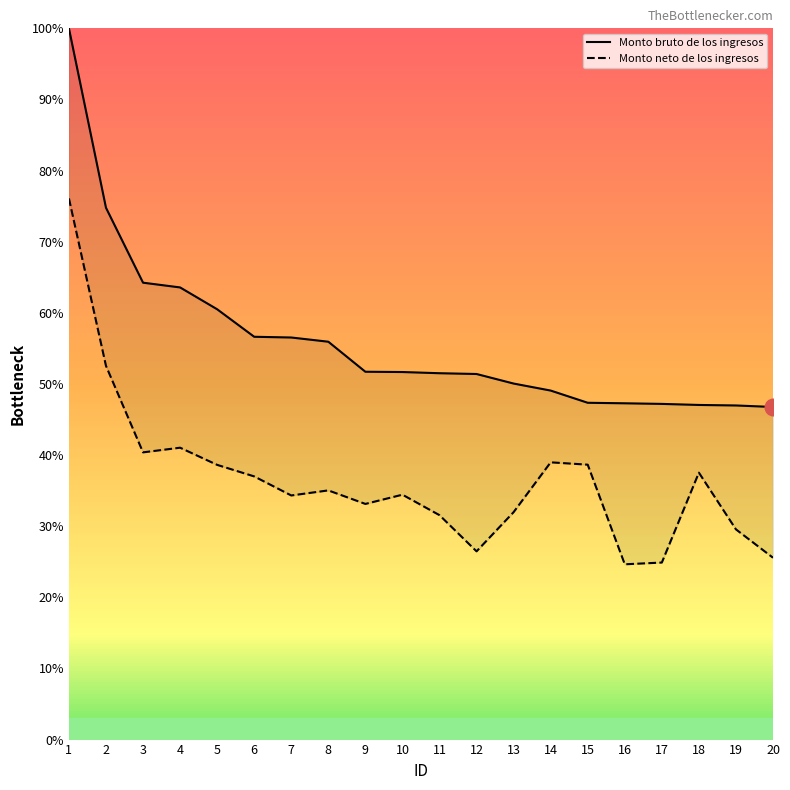

True or false: Monto bruto de los ingresos and Monto neto de los ingresos intersect in this chart.

False